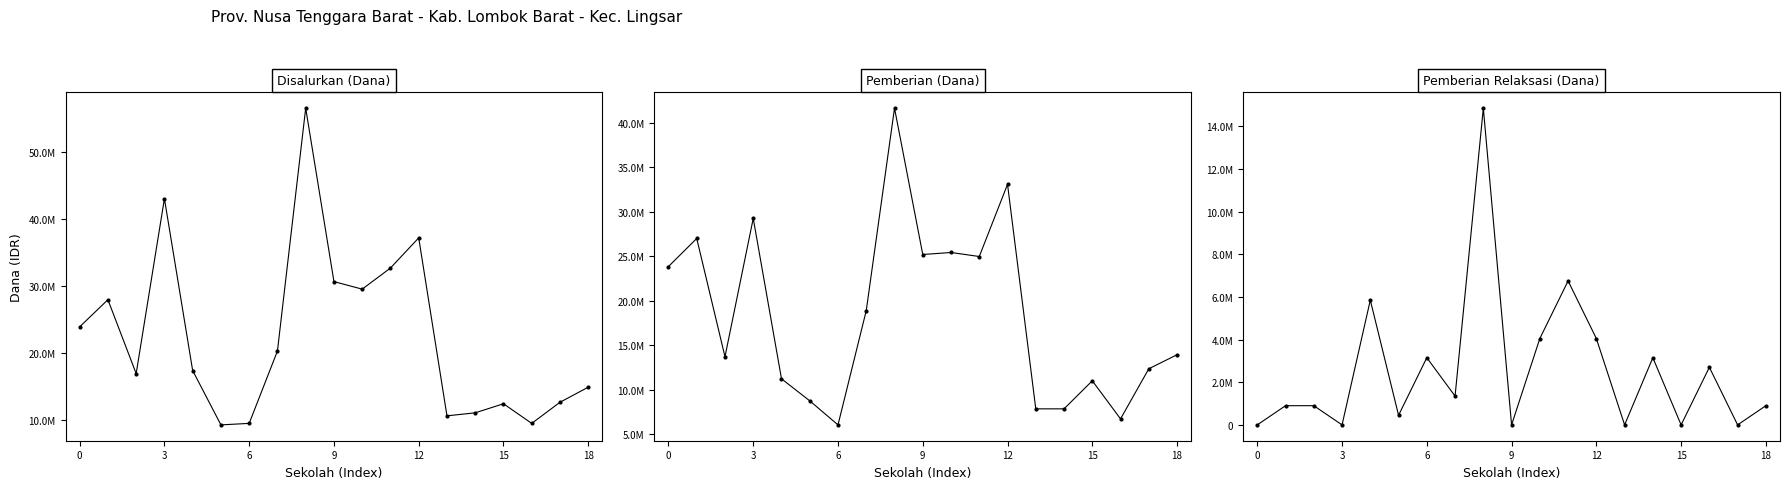

True or false: Disalurkan (Dana) has more than 0 points higher than both neighbors.

True